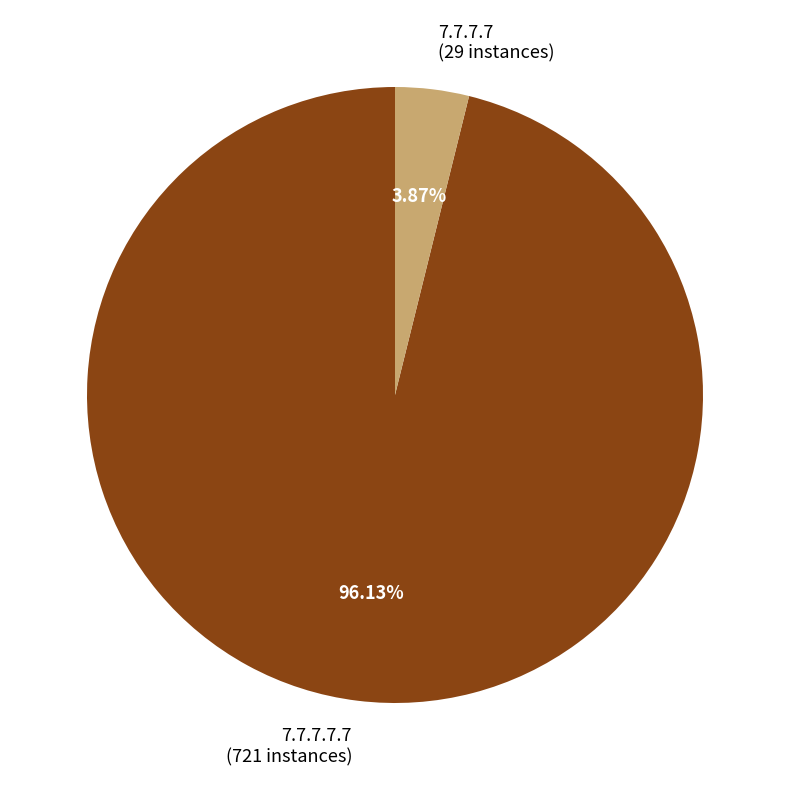

To the nearest percent, what percentage of the pie is 7.7.7.7.7?

96%